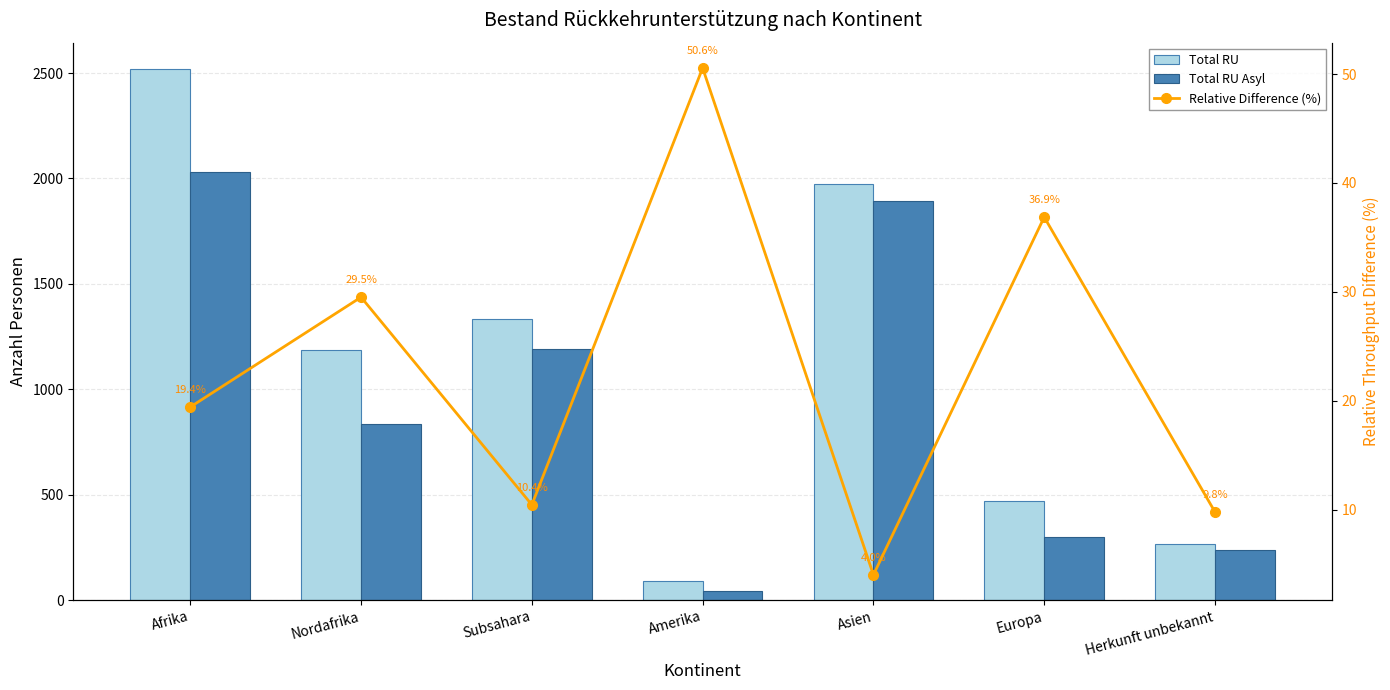

What are all the series names shown in the legend?

Total RU, Total RU Asyl, Relative Difference (%)